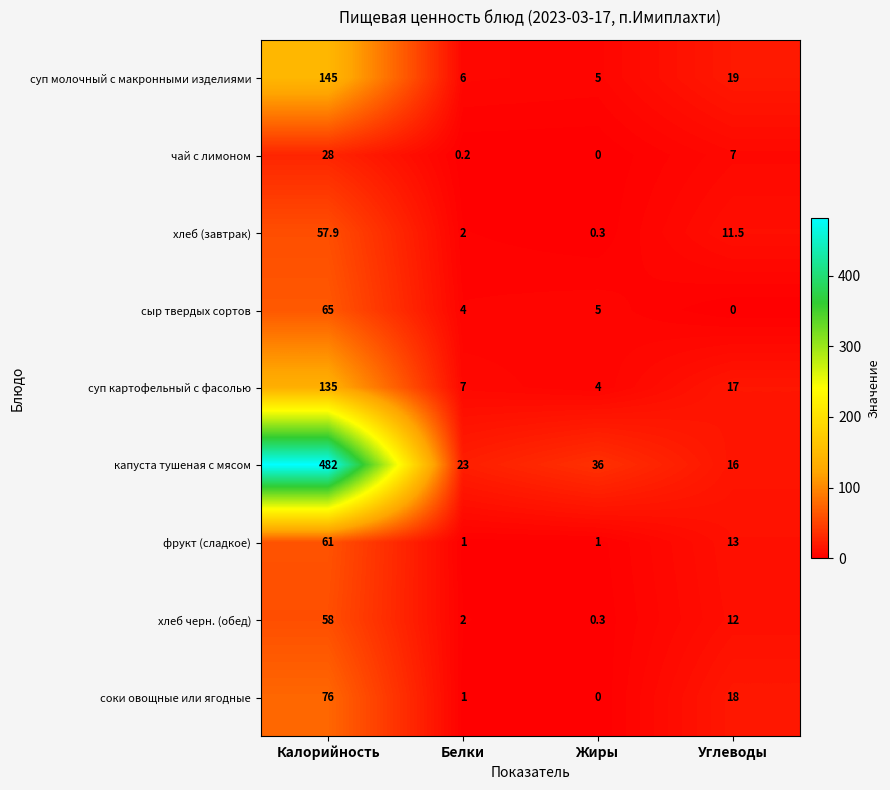

Is it true that хлеб (завтрак) equals 2.0 at Белки?

True